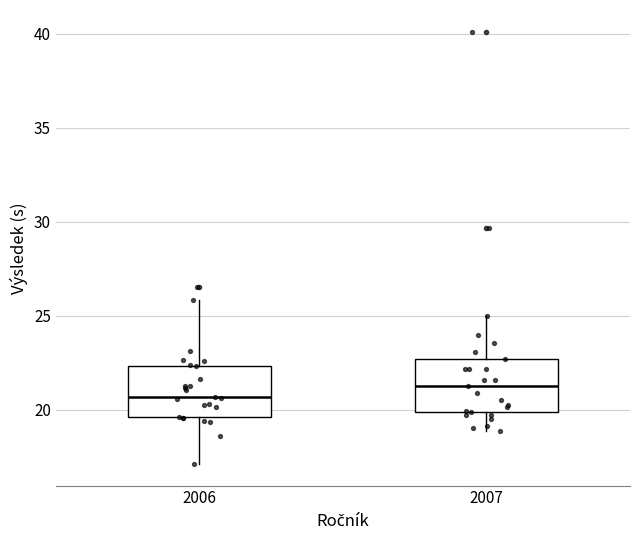

Reading left to right, transcribe this box plot: for each box, give where its median line is, the range the box spans, and where its two whiskers end, as read against the y-axis. The values are not printed on the chart, so give them approximately, as read against the axis.

2006: median 20.5, box 19.5 to 22.5, whiskers 17.0 to 26.0
2007: median 21.5, box 20.0 to 22.5, whiskers 19.0 to 25.0